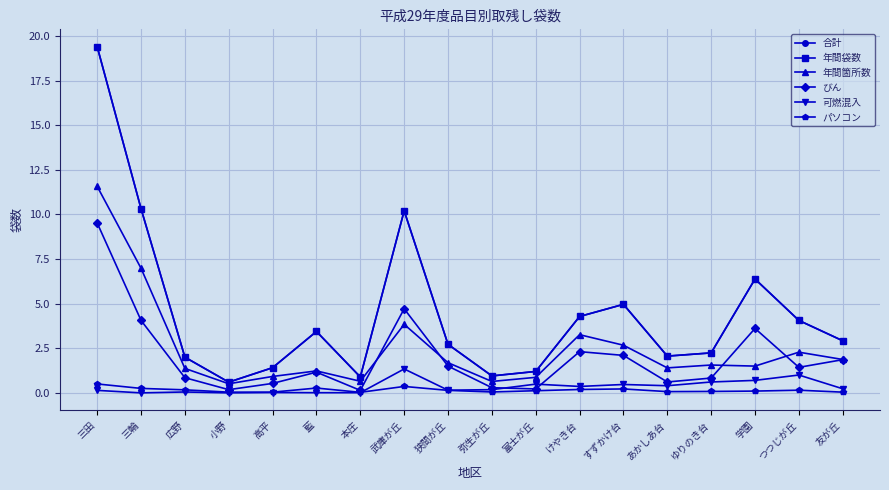

Is the value of 可燃混入 at 本庄 greater than the value of びん at 藍?

No